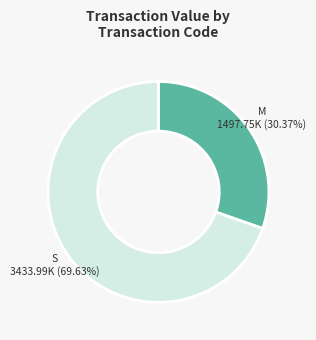

Count the number of slices in the pie.

2